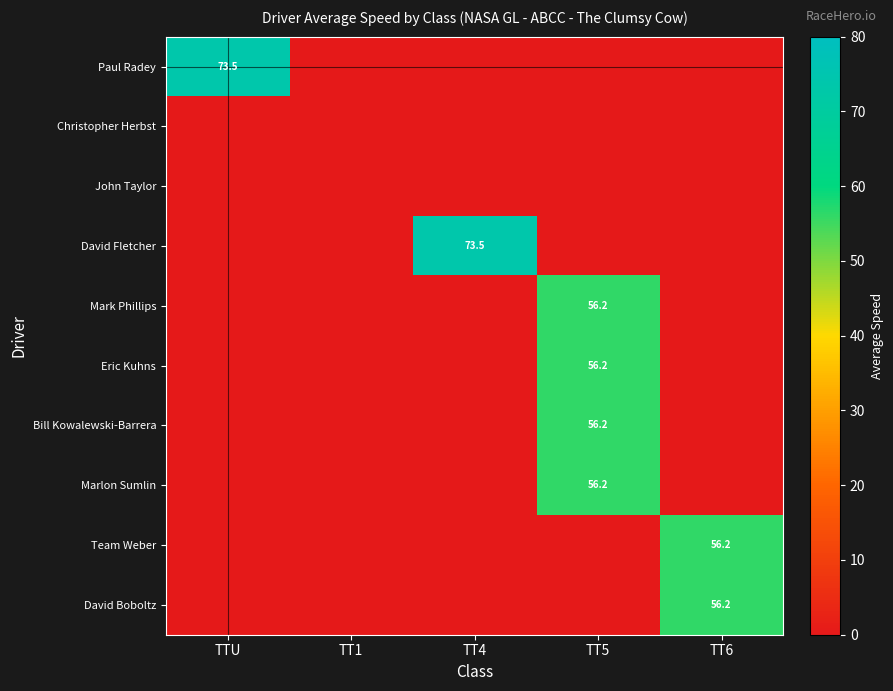

Is it true that David Fletcher equals 41.3 at TT4?

False